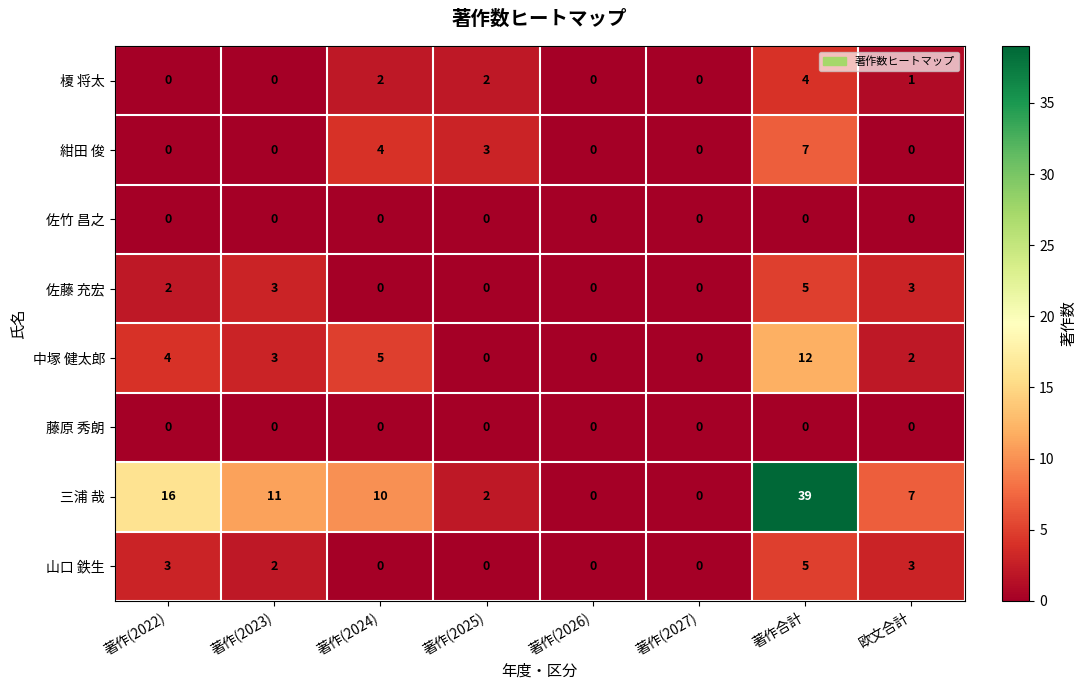

The 佐藤 充宏 series shows 3 at 欧文合計. True or false?

True